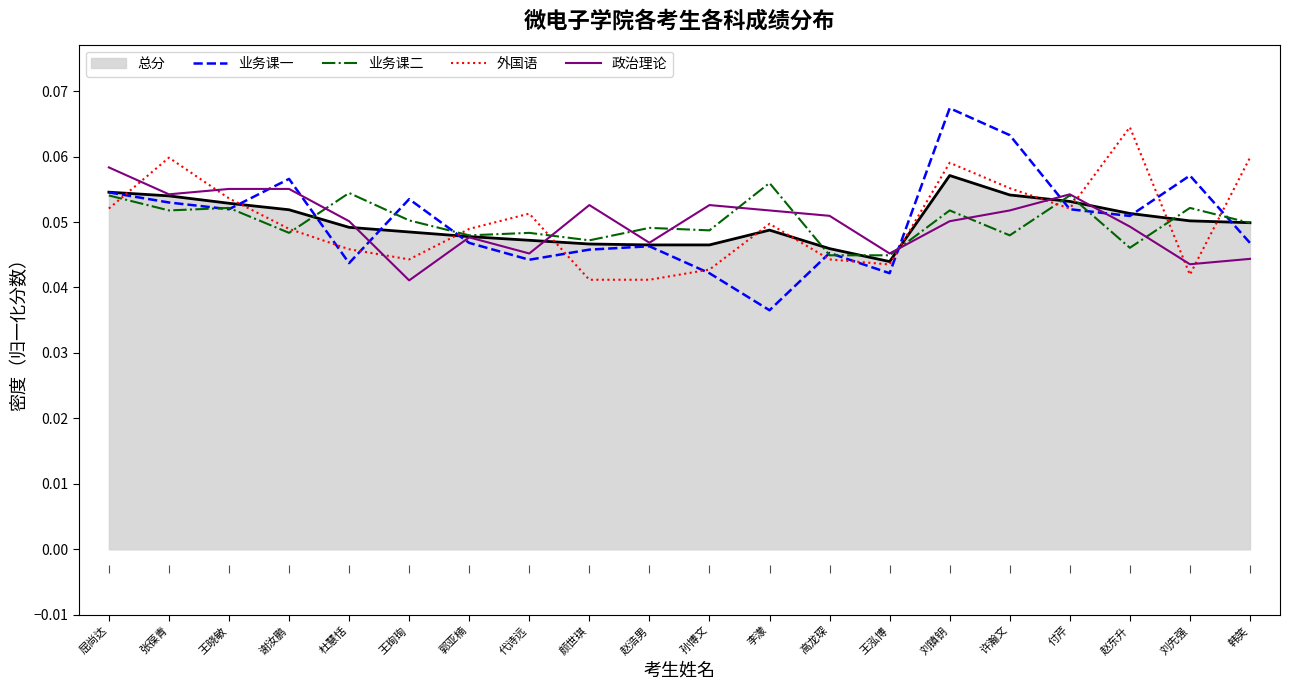

Does the chart have visible grid lines?

No